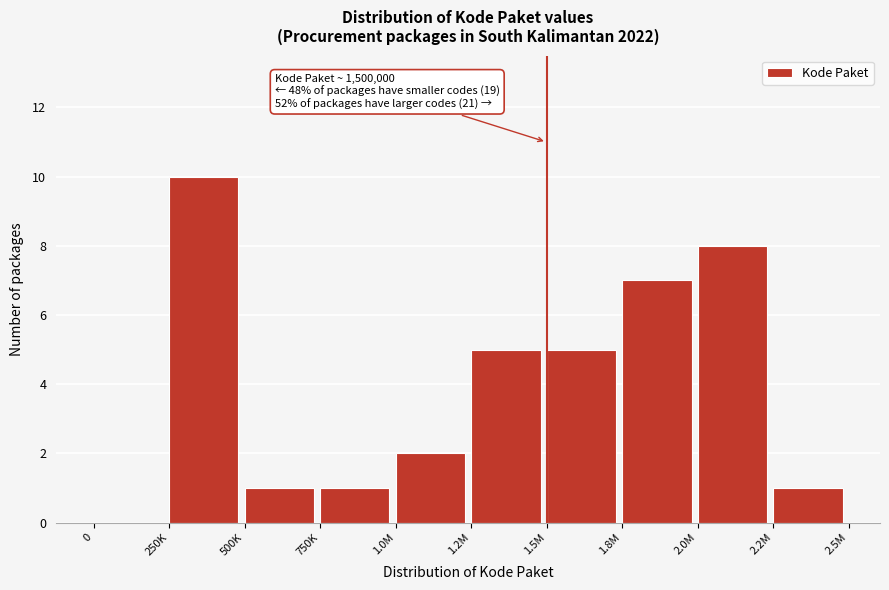

Reading right to left, extract all data points from this chart.

2.2M=1	2.0M=8	1.8M=7	1.5M=5	1.2M=5	1.0M=2	750K=1	500K=1	250K=10	0=0